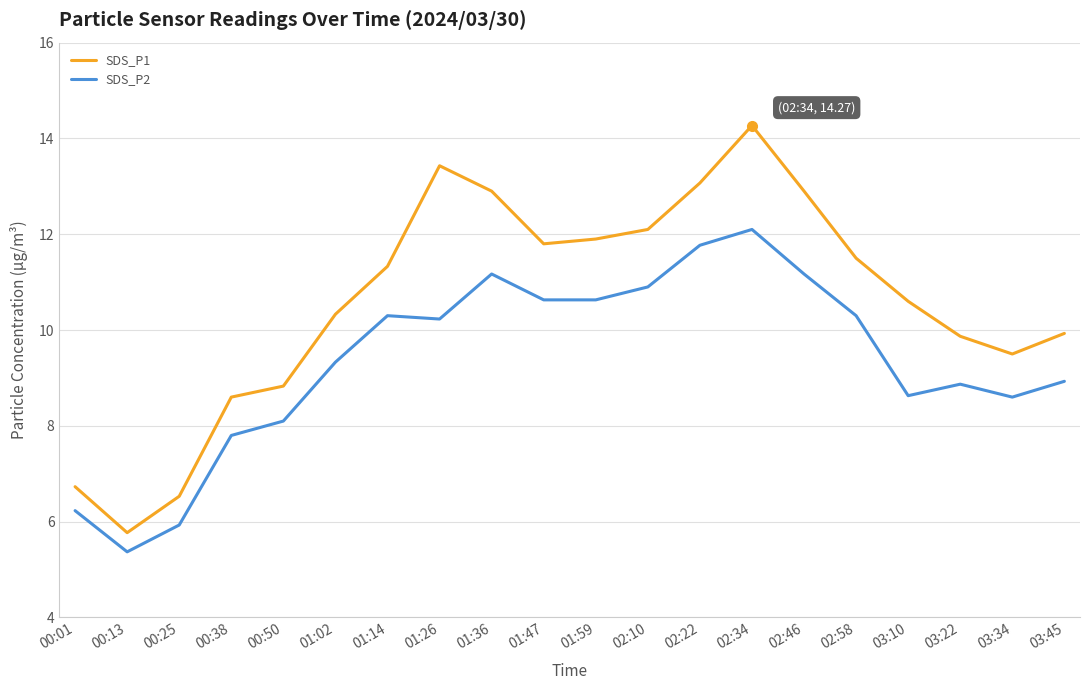

The SDS_P1 series shows 12.1 at 02:10. True or false?

True